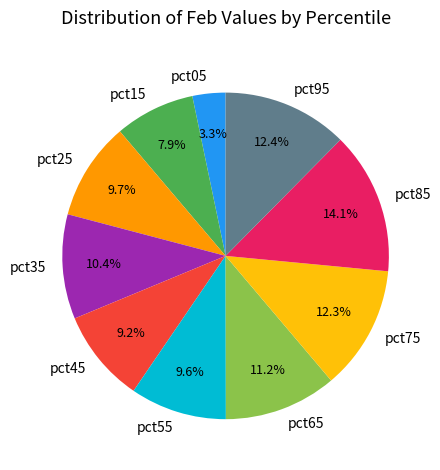

How much of the chart is everything except pct45?

90.8%